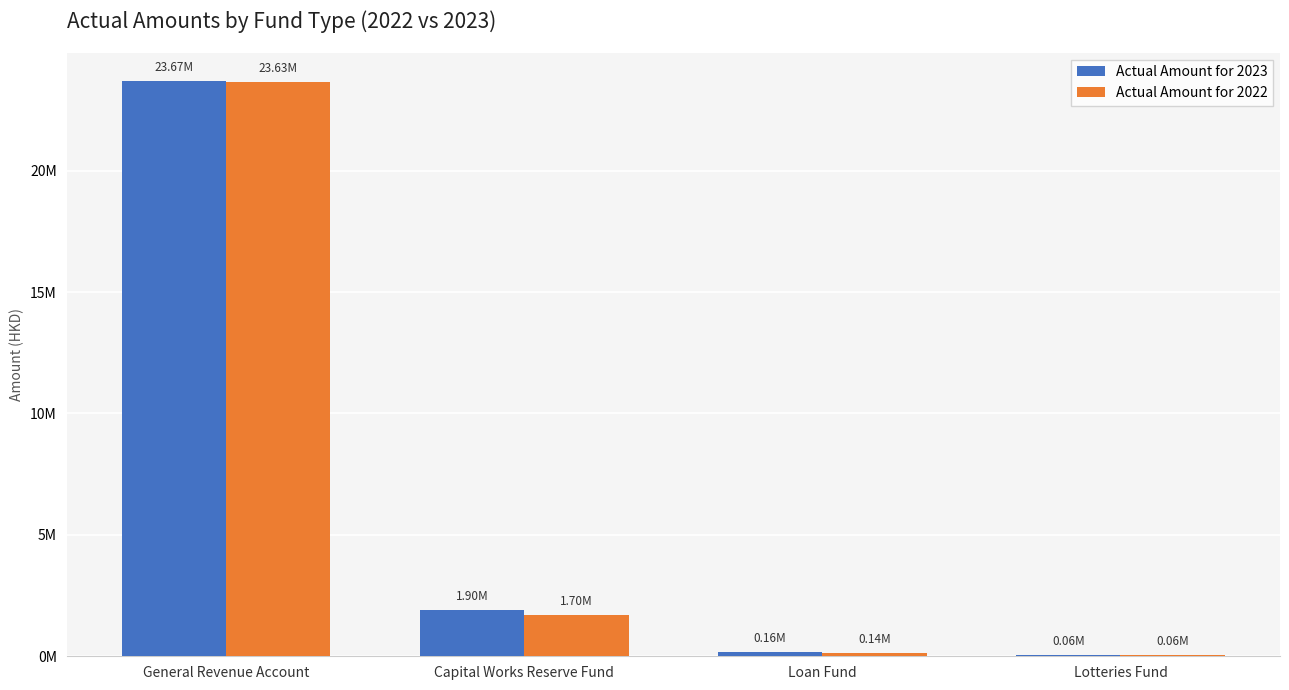

What is the smallest value displayed?

58875